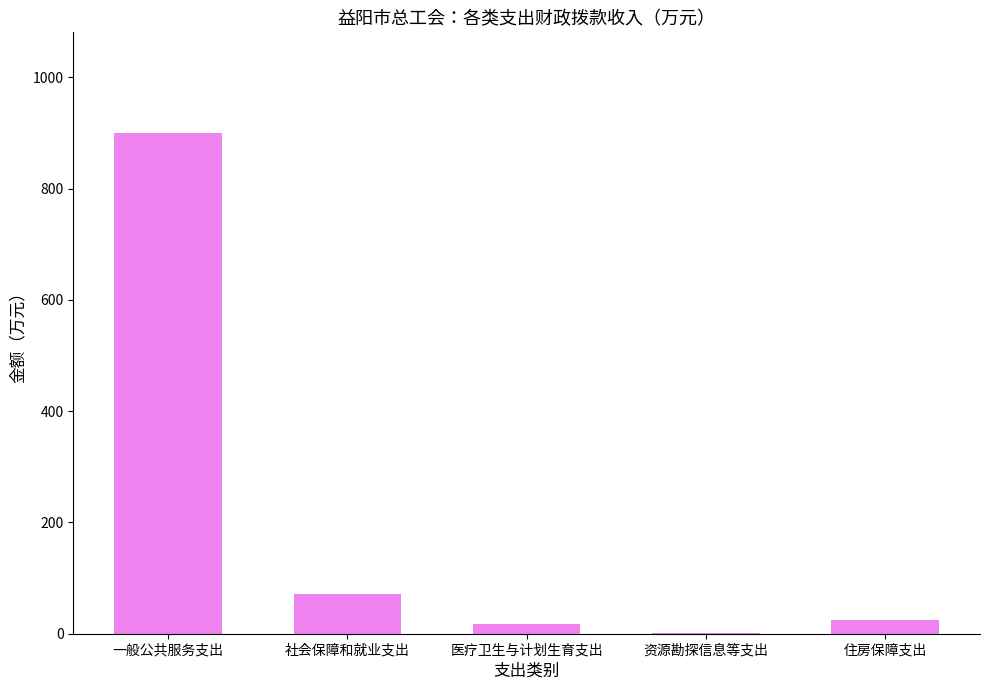

What is the greatest value displayed?

900.8